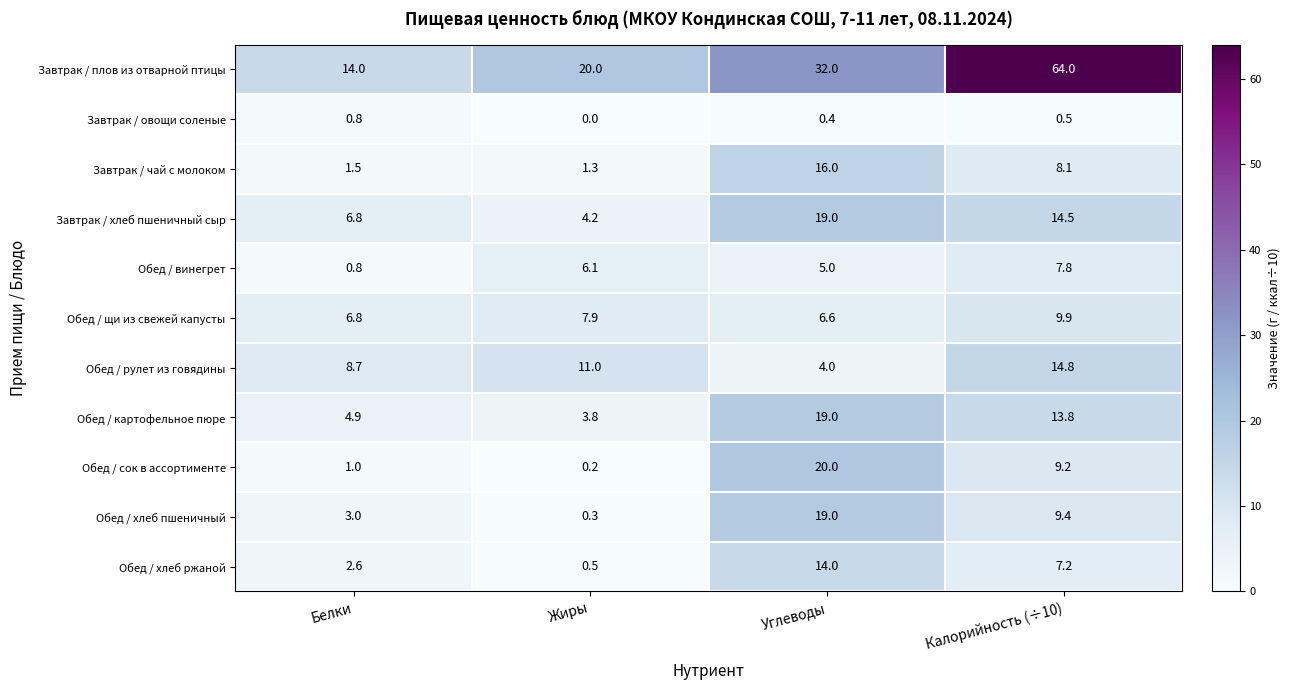

How many categories are shown in the chart?

4